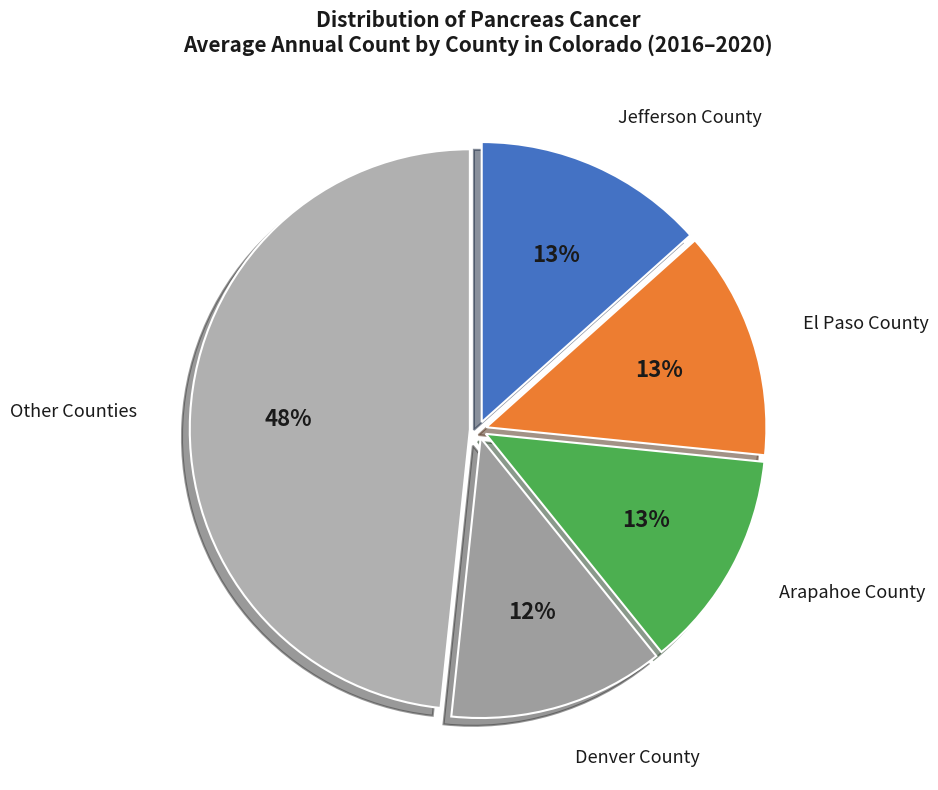

What is the largest slice in the pie chart?

Other Counties